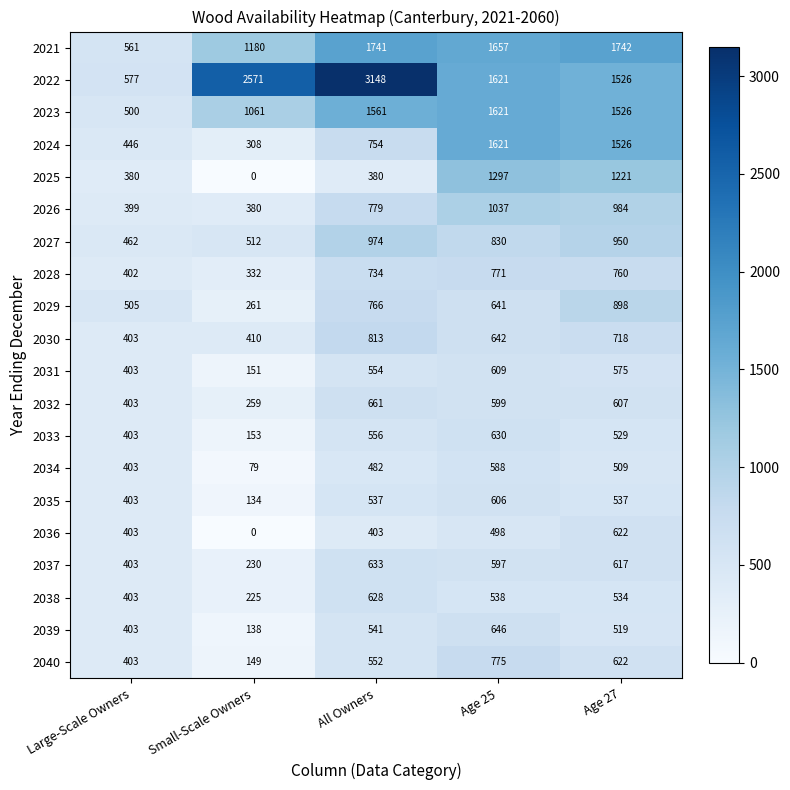

Which series changed the most between All Owners and Age 27?

2022